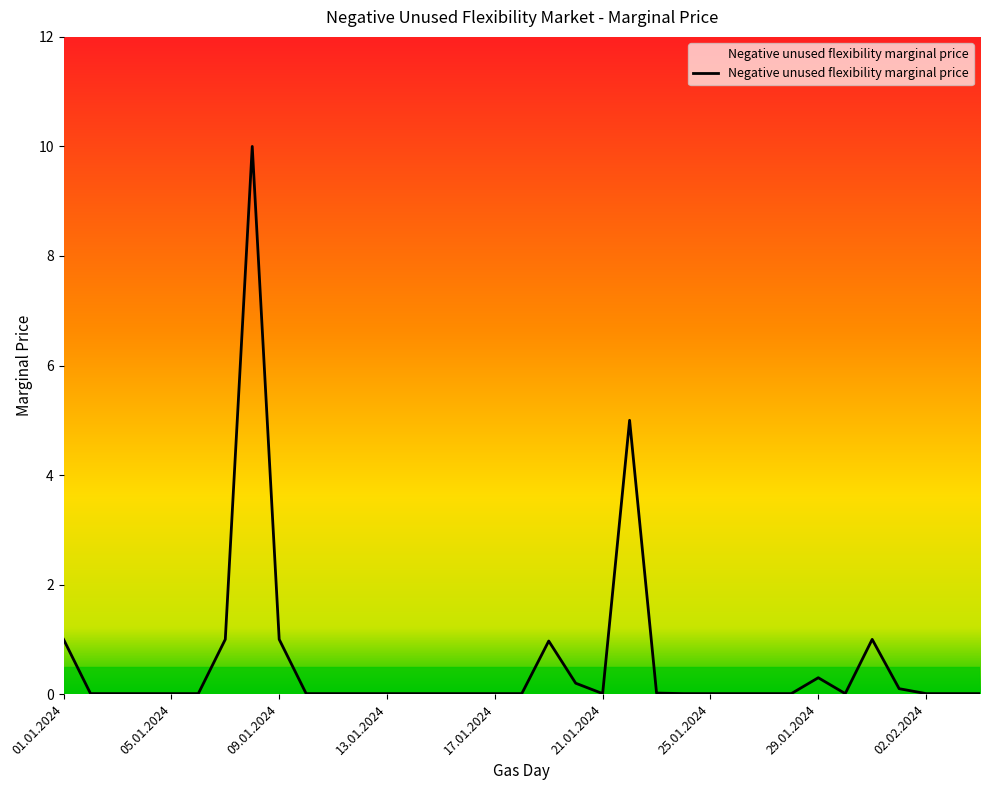

What is the maximum value shown in the chart?

10.0